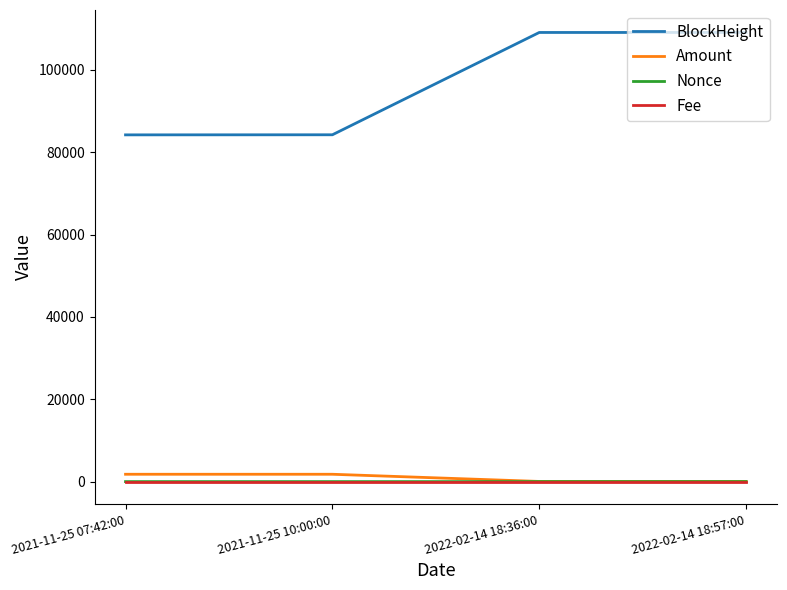

What position from the left is 2022-02-14 18:57:00?

4